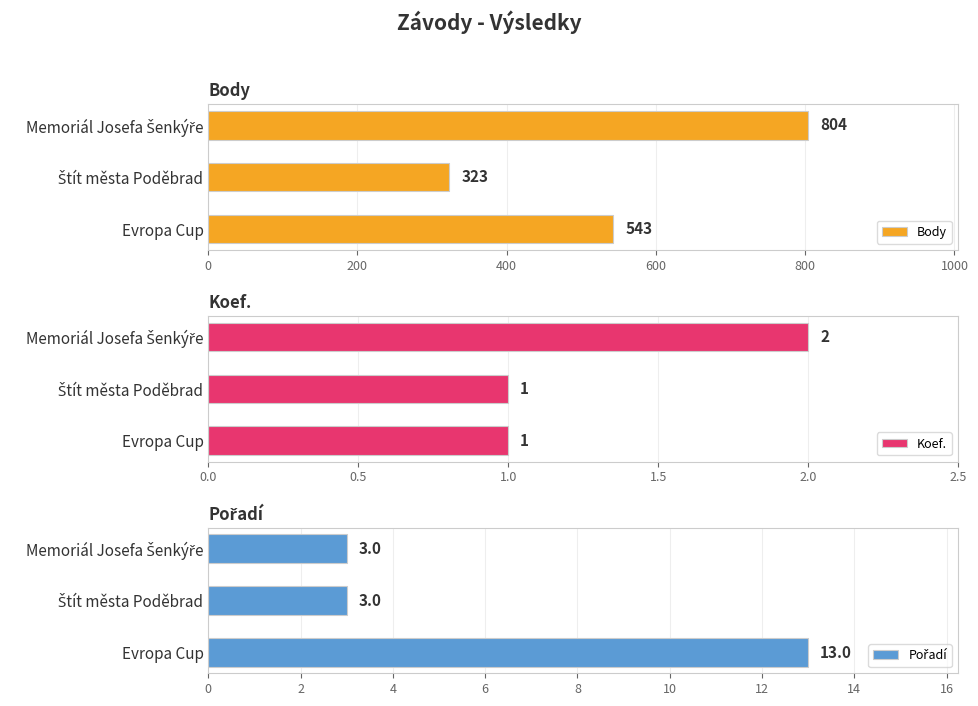

What is the minimum value for Pořadí?

3